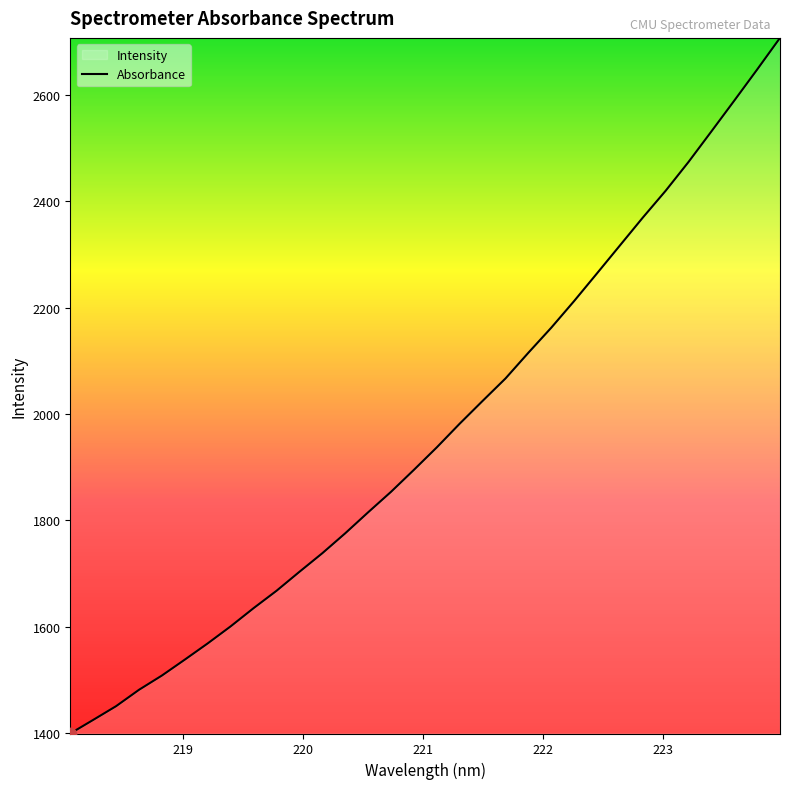

What is the smallest value displayed?

1399.1